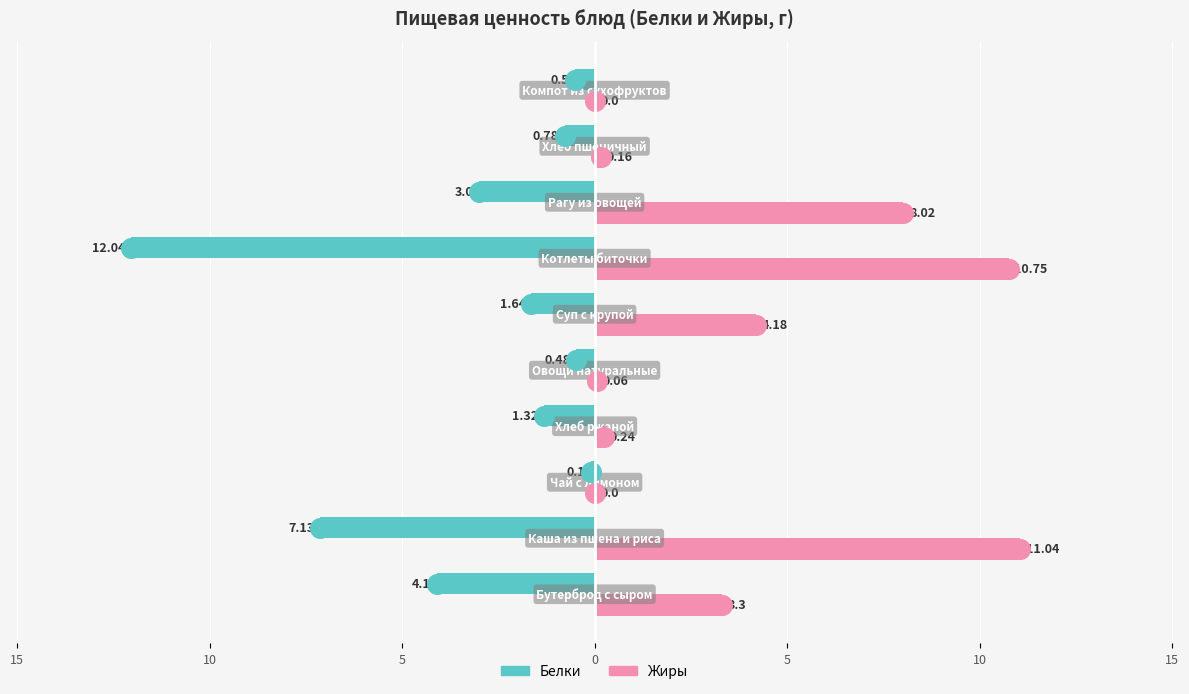

Which series reaches the minimum Y coordinate?

Белки